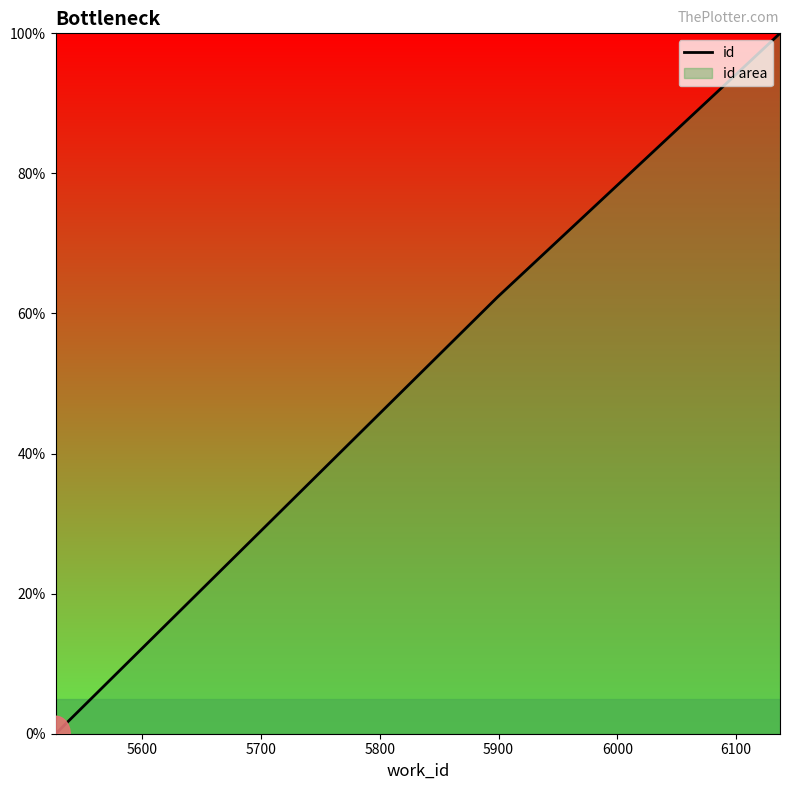

What is the average value?

54.1